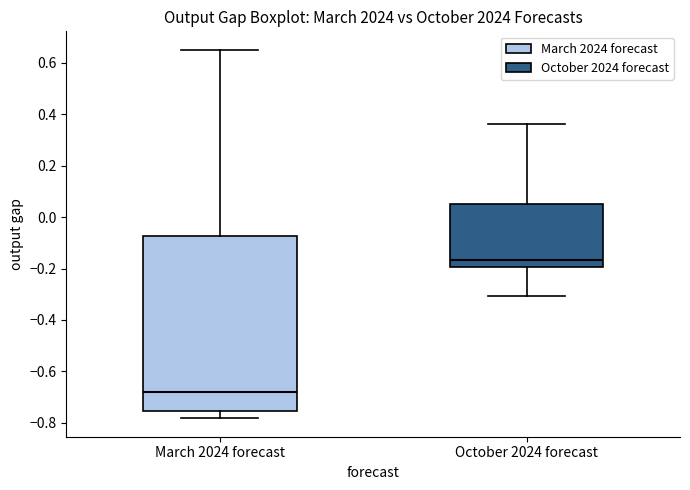

Which box is the tallest, from its lower edge to its upper edge?

March 2024 forecast